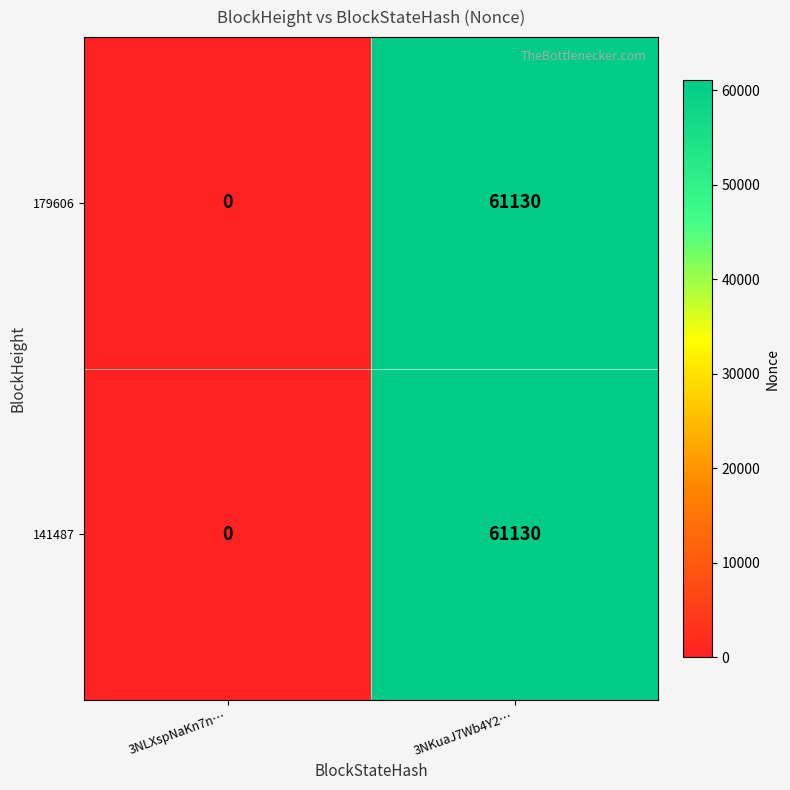

What is the total value across all series at 3NKuaJ7Wb4Y2…?

122260